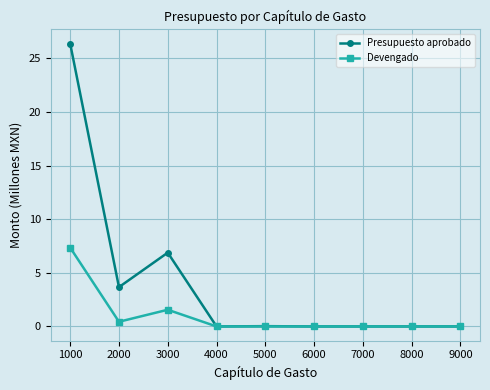

Is the value of Devengado at 2000 greater than the value of Presupuesto aprobado at 3000?

No